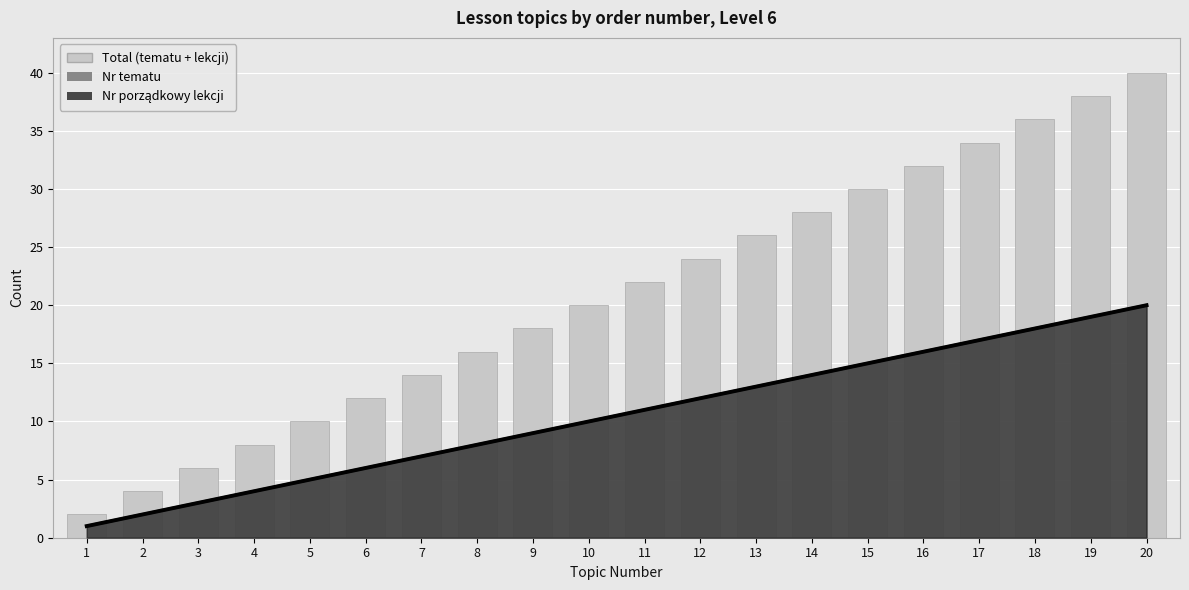

Reading right to left, list all the values displayed in this chart.

20=40	19=38	18=36	17=34	16=32	15=30	14=28	13=26	12=24	11=22	10=20	9=18	8=16	7=14	6=12	5=10	4=8	3=6	2=4	1=2